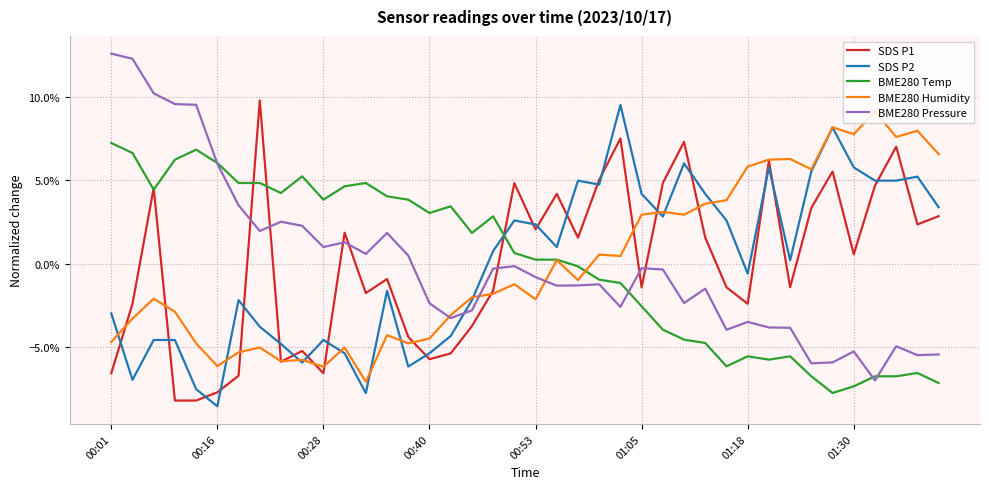

What are all the series names shown in the legend?

SDS P1, SDS P2, BME280 Temp, BME280 Humidity, BME280 Pressure